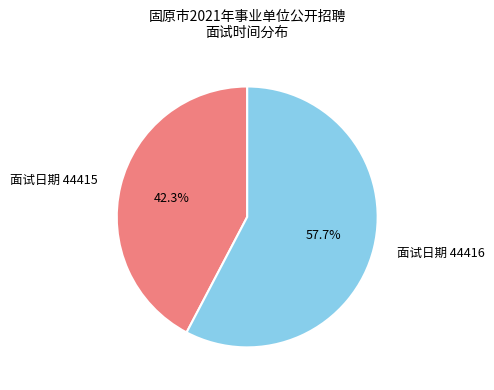

What is the largest slice in the pie chart?

面试日期 44416